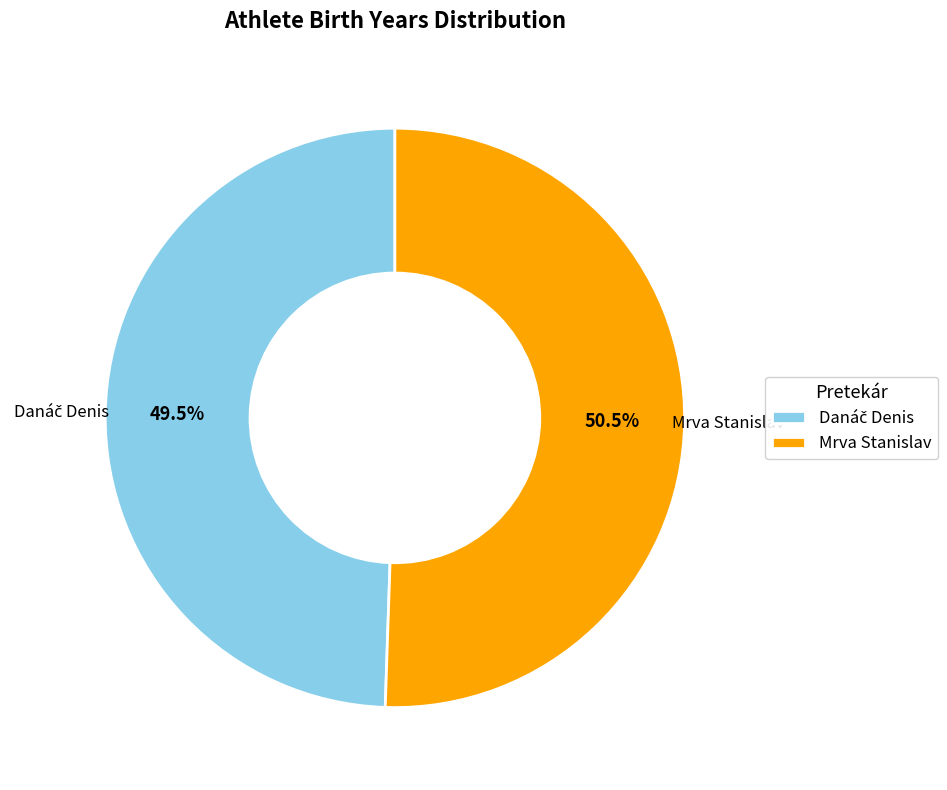

What portion of the pie excludes Mrva Stanislav?

49.5%